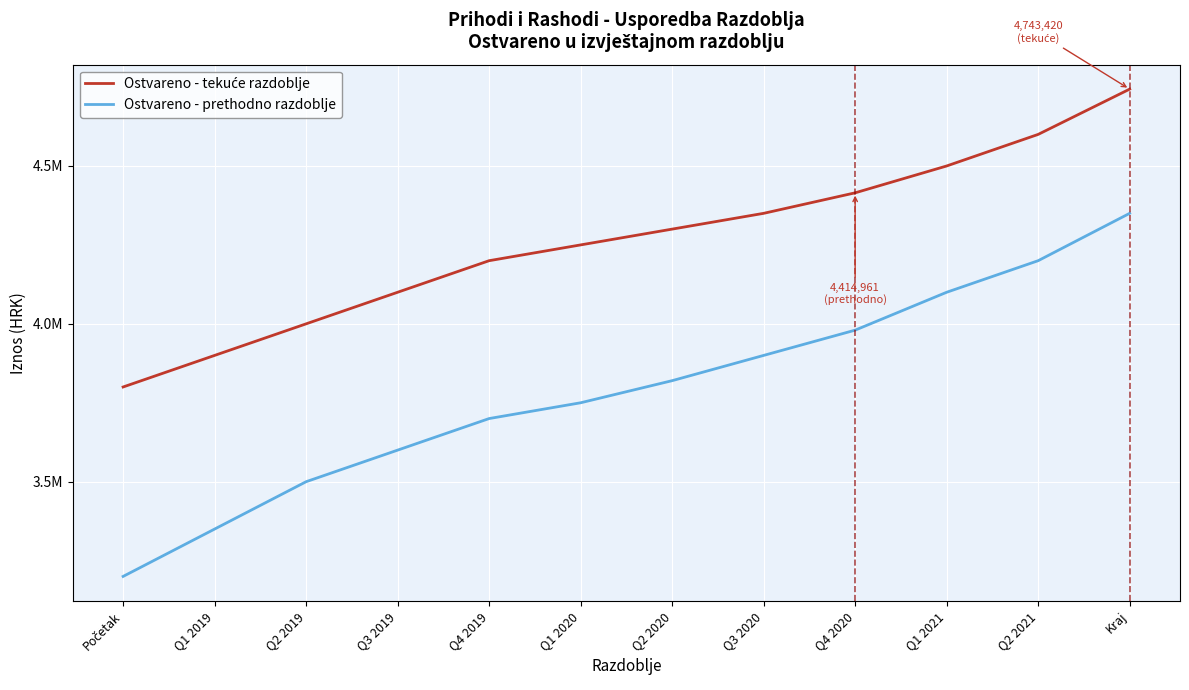

True or false: Ostvareno - tekuće razdoblje and Ostvareno - prethodno razdoblje cross at least once.

False